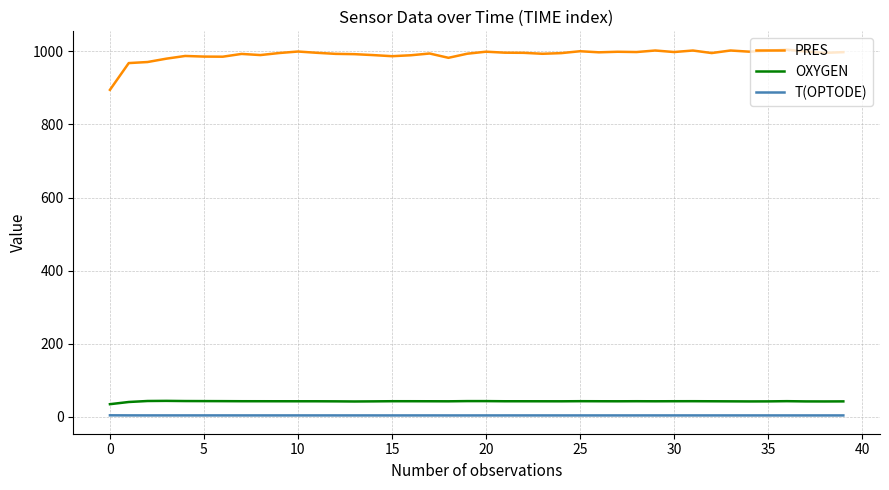

What is the greatest value displayed?

1004.5